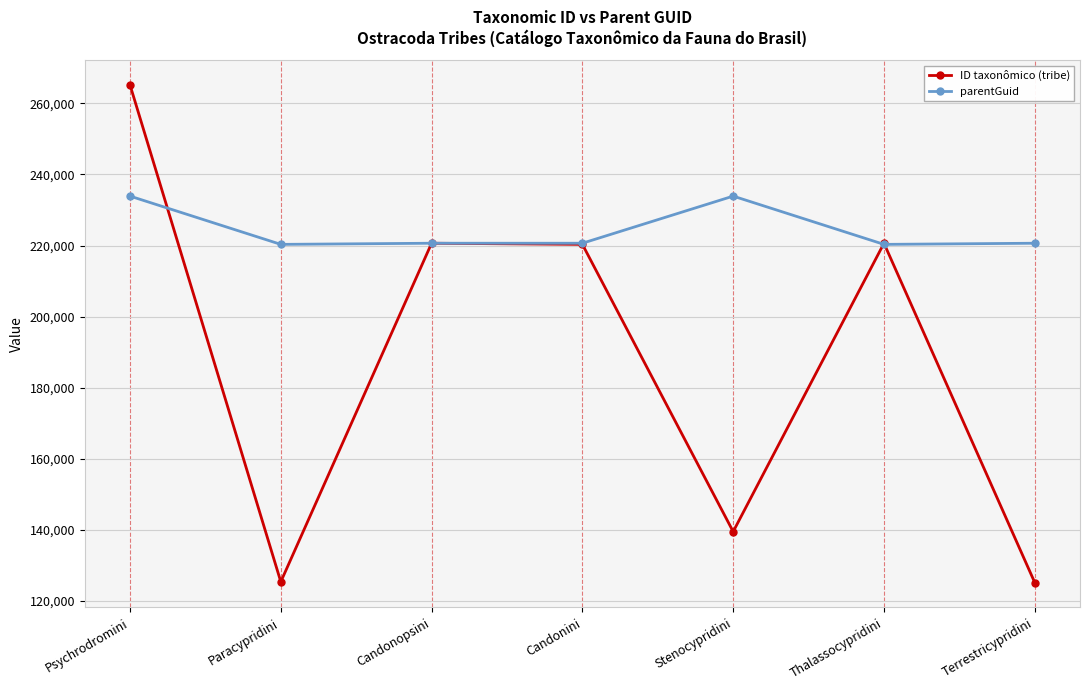

What position from the left is Stenocypridini?

5